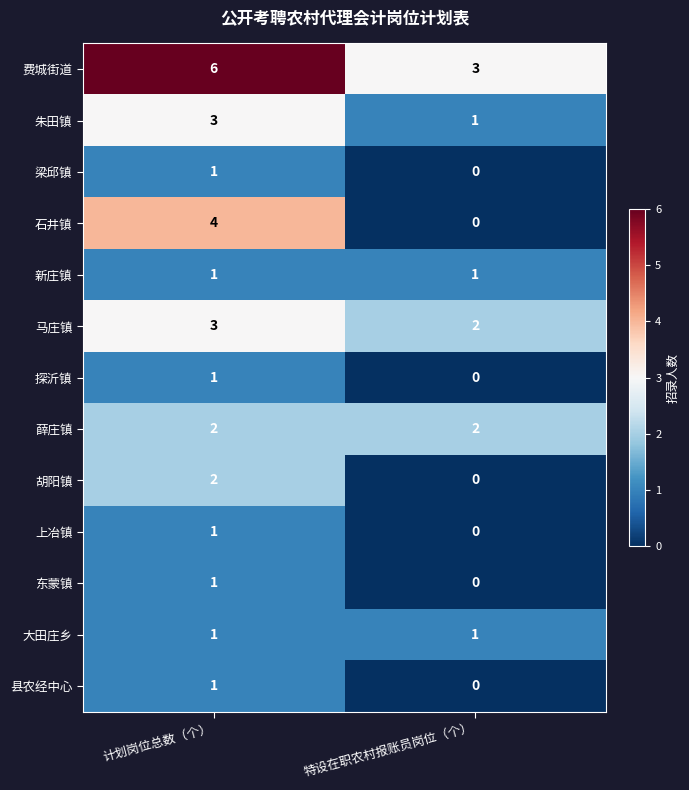

Count the number of categories in the chart.

2